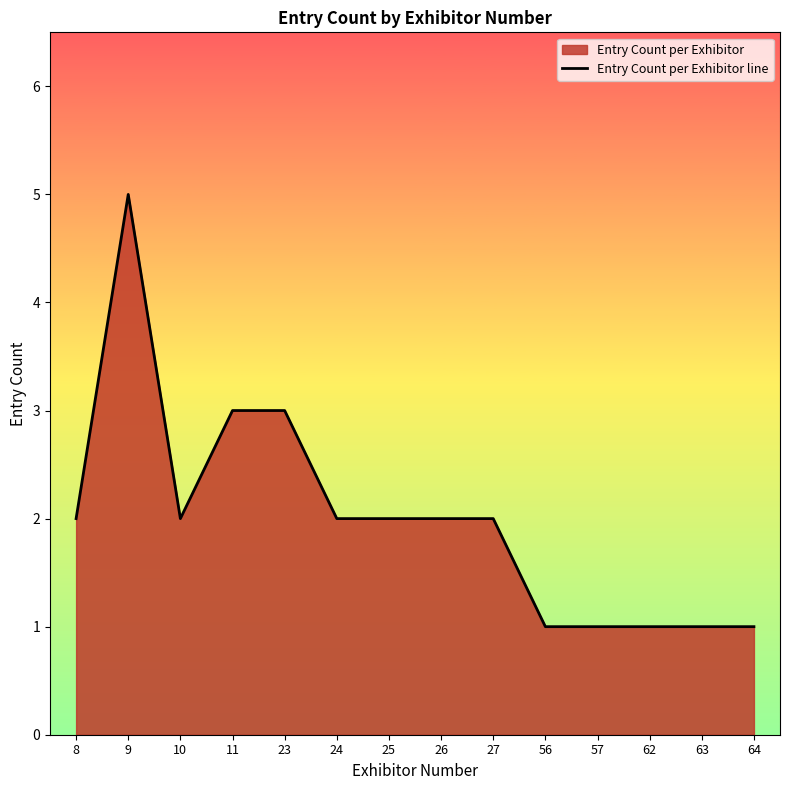

What is the value of the 1st point from the left?

2